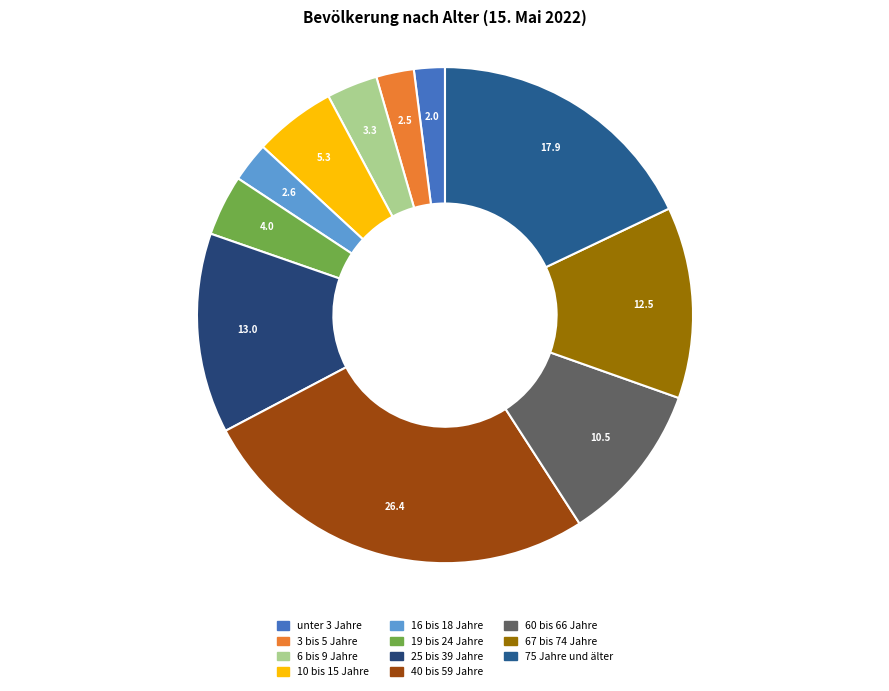

How many slices are in this pie chart?

11